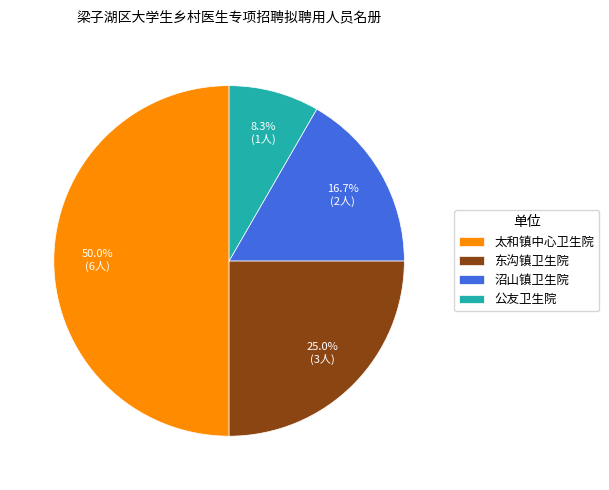

The 太和镇中心卫生院 slice represents 50% of the pie. True or false?

True